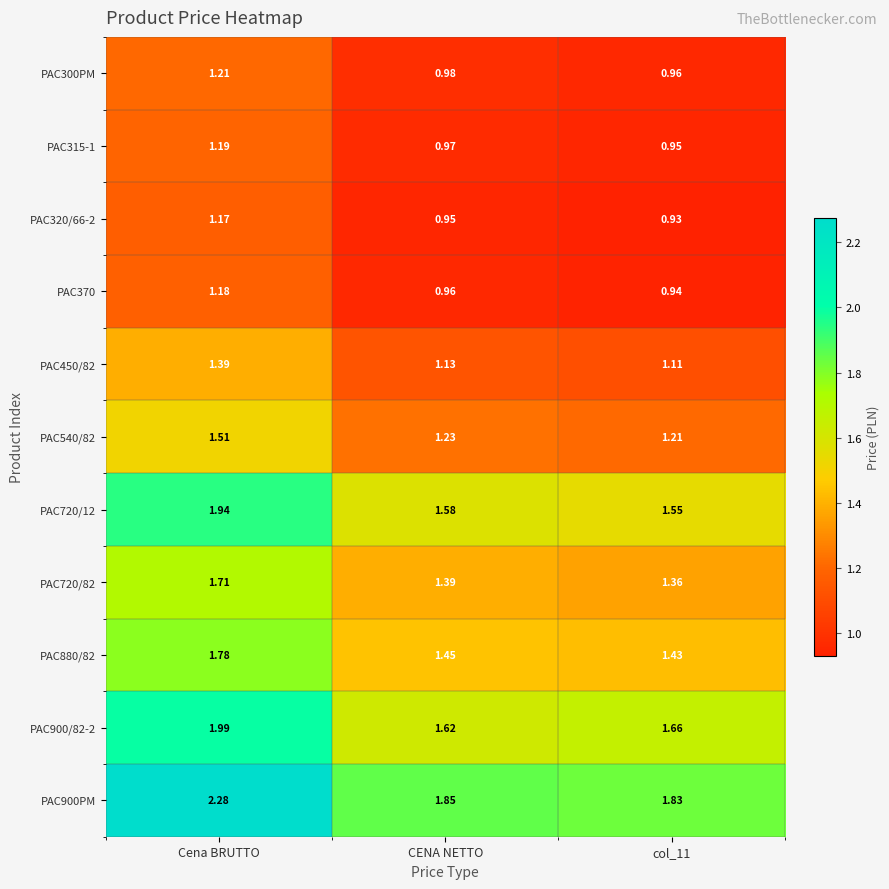

At which label is PAC300PM closest to 1?

CENA NETTO